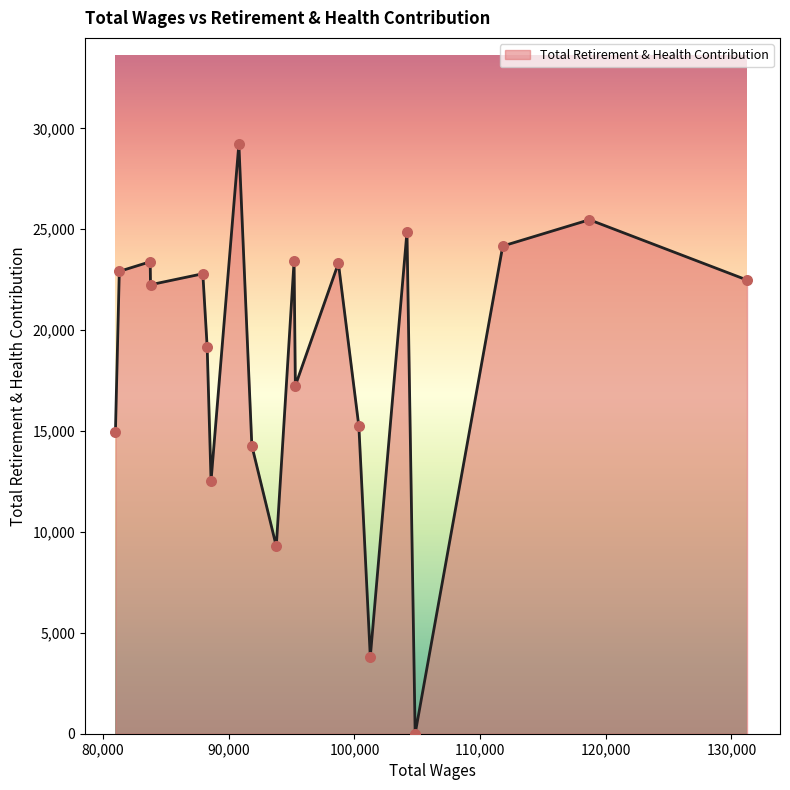

What is the greatest value displayed?

29224